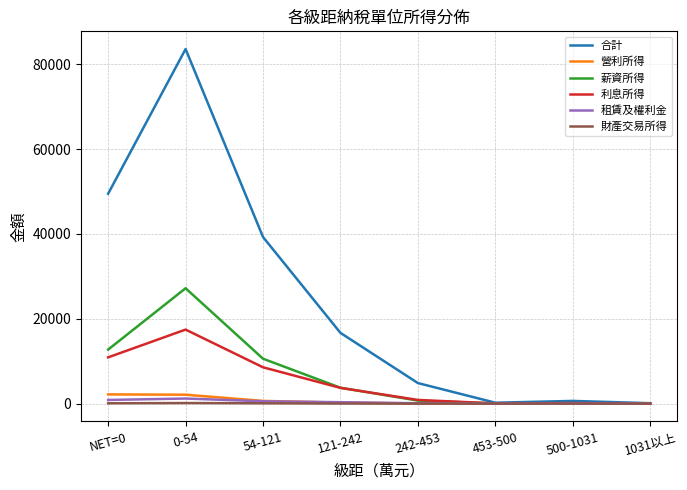

The value of 利息所得 at 0-54 is 17454. True or false?

True